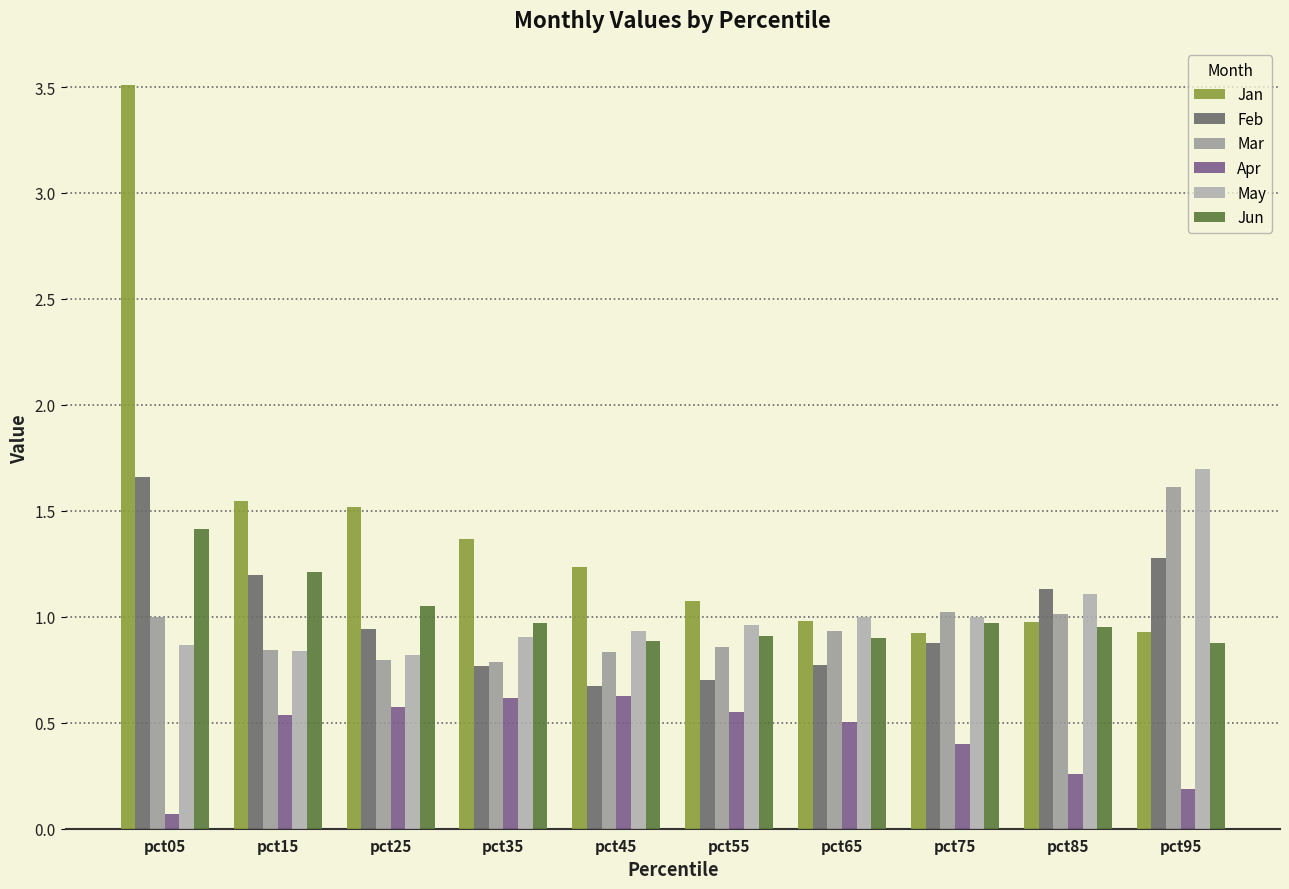

What is the spread (max minus min) of values at pct95?

1.5